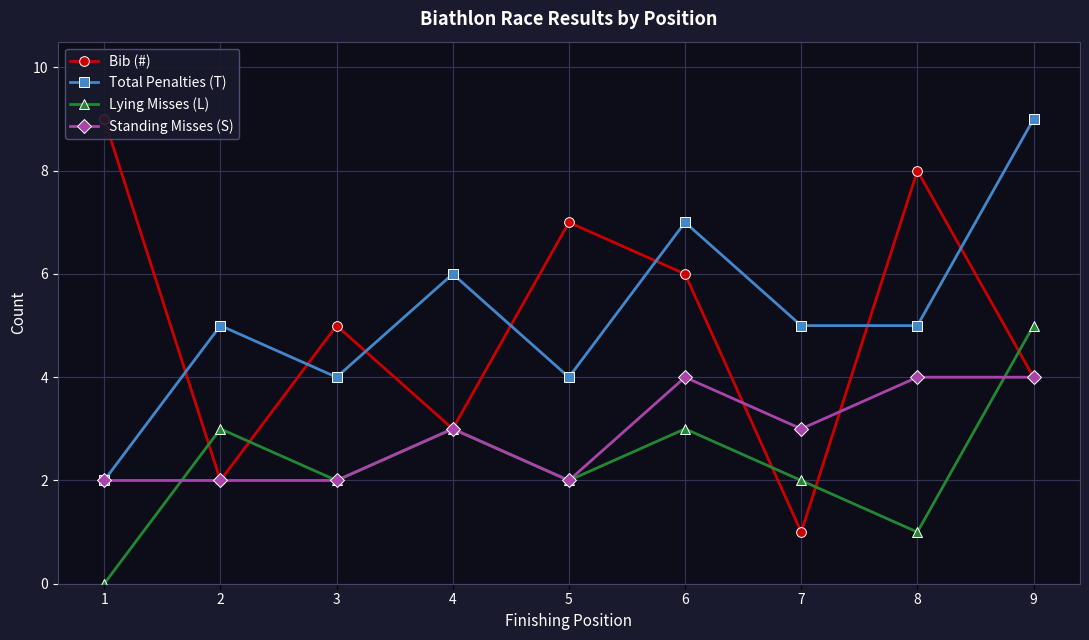

Rank the categories by Standing Misses (S) value from lowest to highest.

1, 2, 3, 5, 4, 7, 6, 8, 9